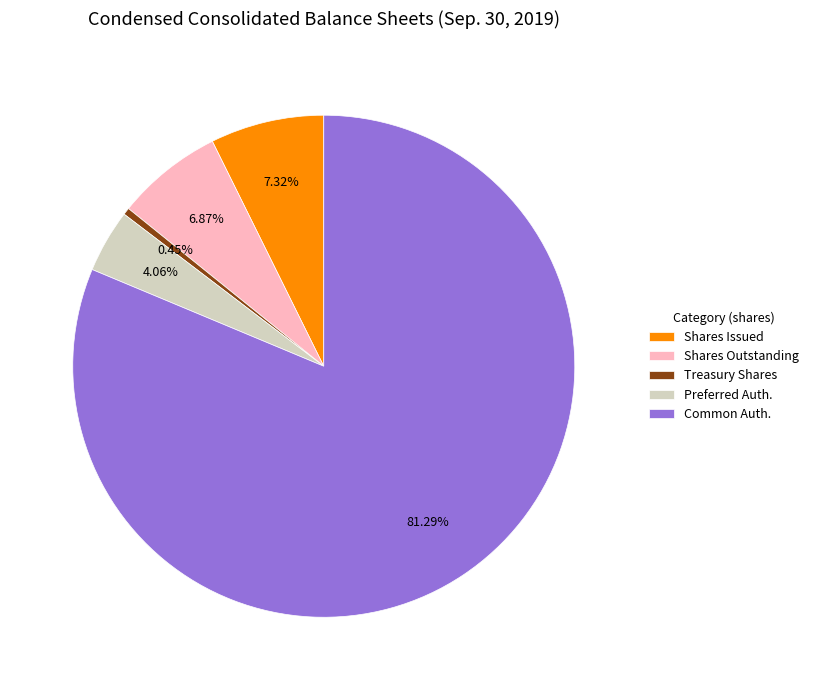

Is there a majority slice in this chart?

Yes